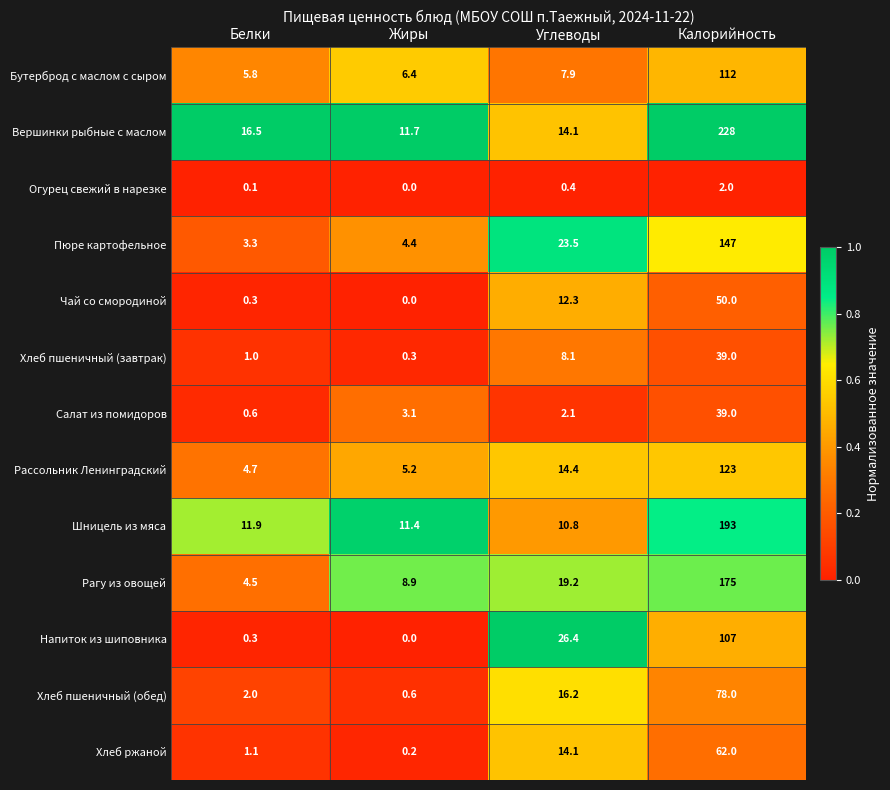

What value does the Рагу из овощей series have at Жиры?

8.9